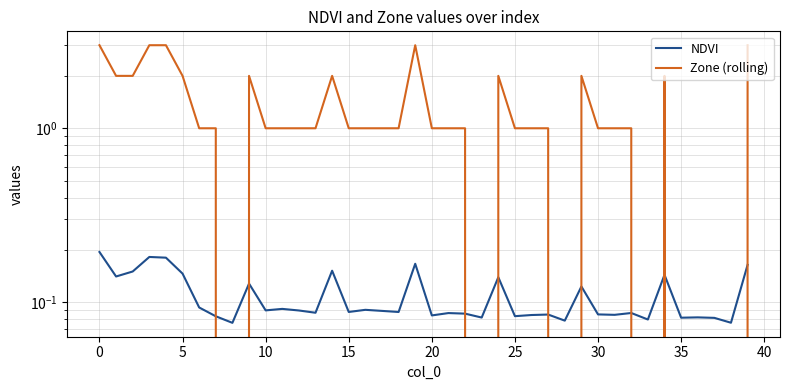

How many values in the Zone (rolling) series exceed 1?

13